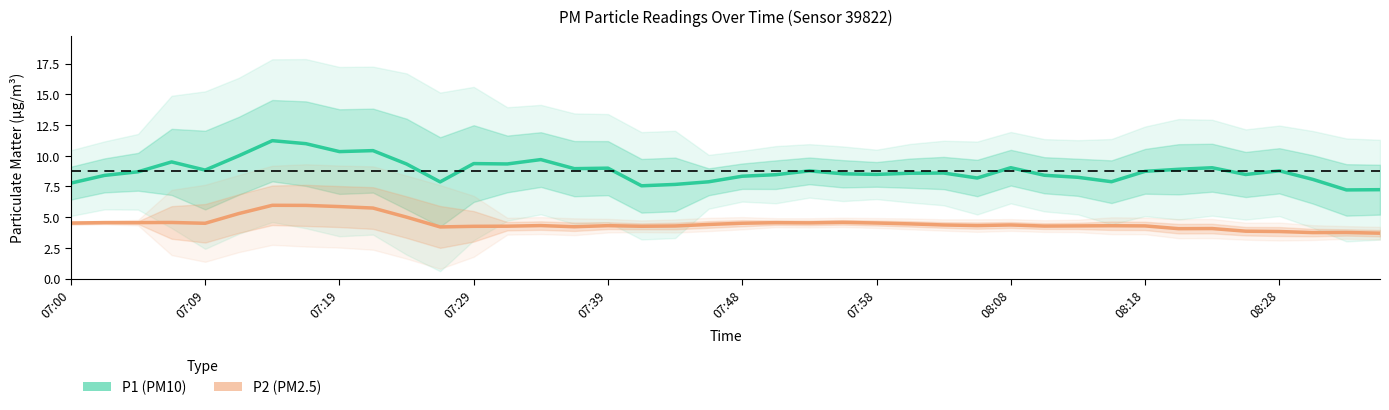

What position from the left is 17?

18